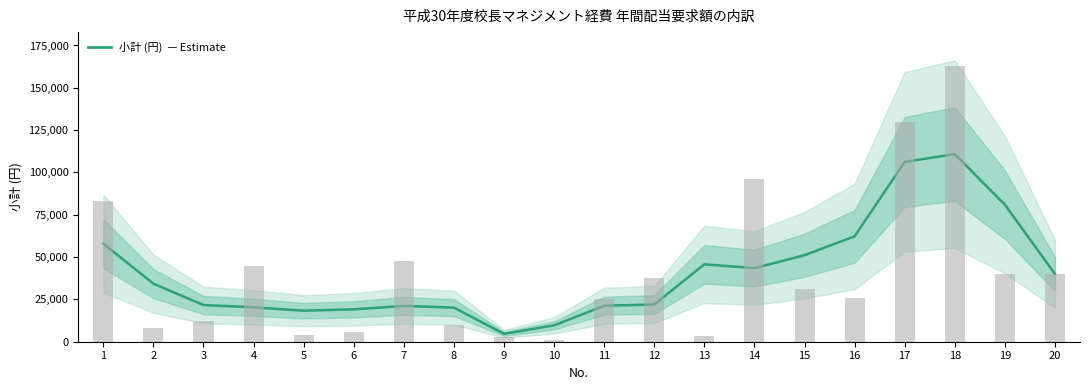

Which category has the lowest value across all series?

9